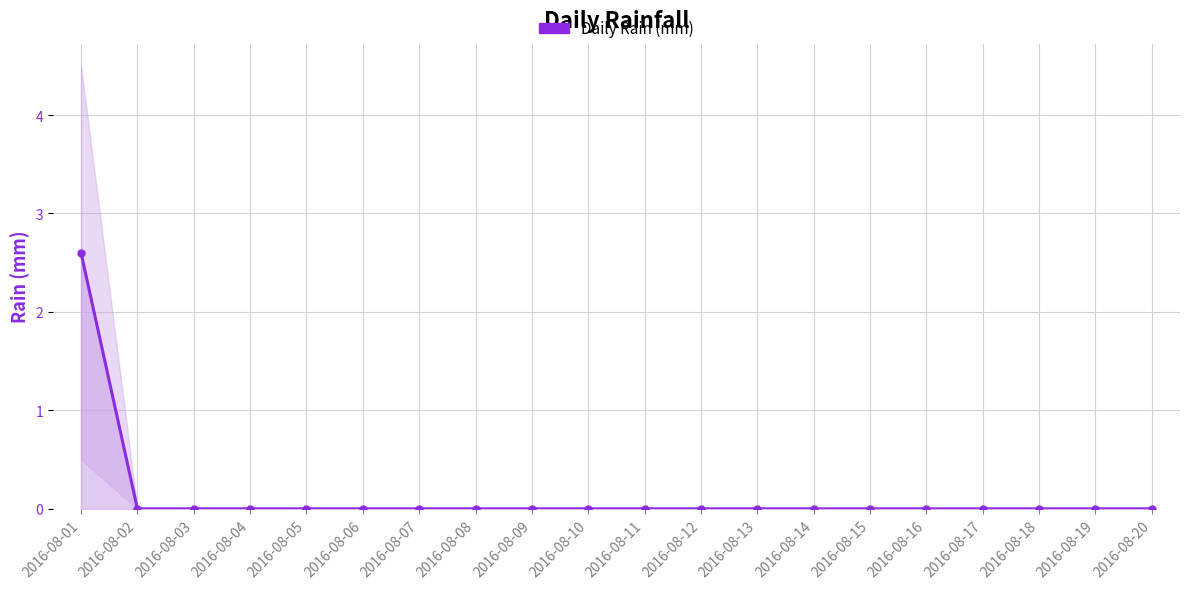

Reading right to left, list all the values displayed in this chart.

2016-08-20=0.0	2016-08-19=0.0	2016-08-18=0.0	2016-08-17=0.0	2016-08-16=0.0	2016-08-15=0.0	2016-08-14=0.0	2016-08-13=0.0	2016-08-12=0.0	2016-08-11=0.0	2016-08-10=0.0	2016-08-09=0.0	2016-08-08=0.0	2016-08-07=0.0	2016-08-06=0.0	2016-08-05=0.0	2016-08-04=0.0	2016-08-03=0.0	2016-08-02=0.0	2016-08-01=2.6